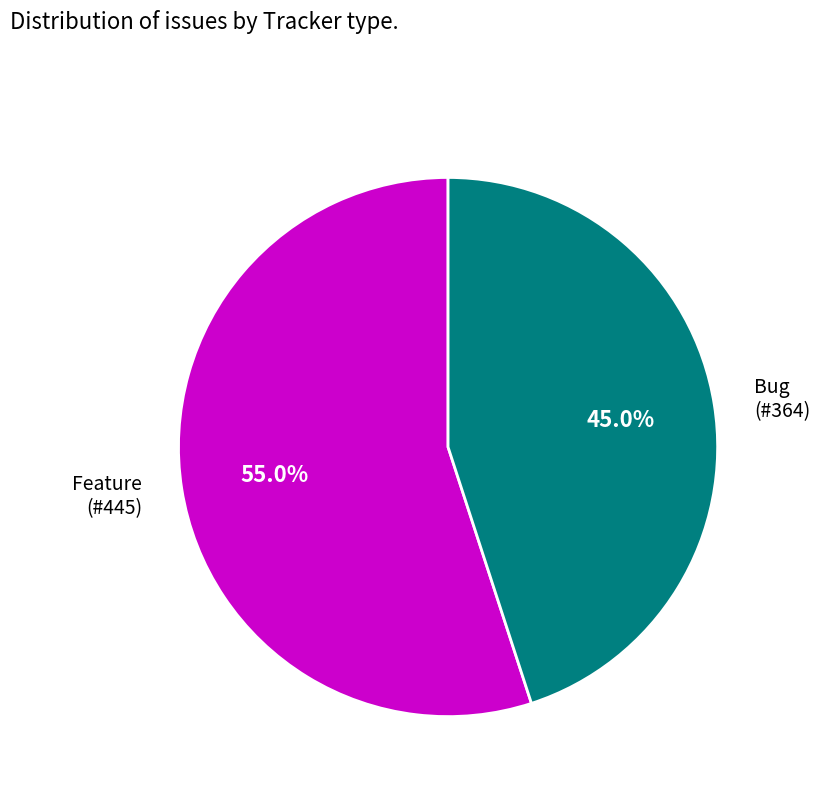

How many slices are in this pie chart?

2